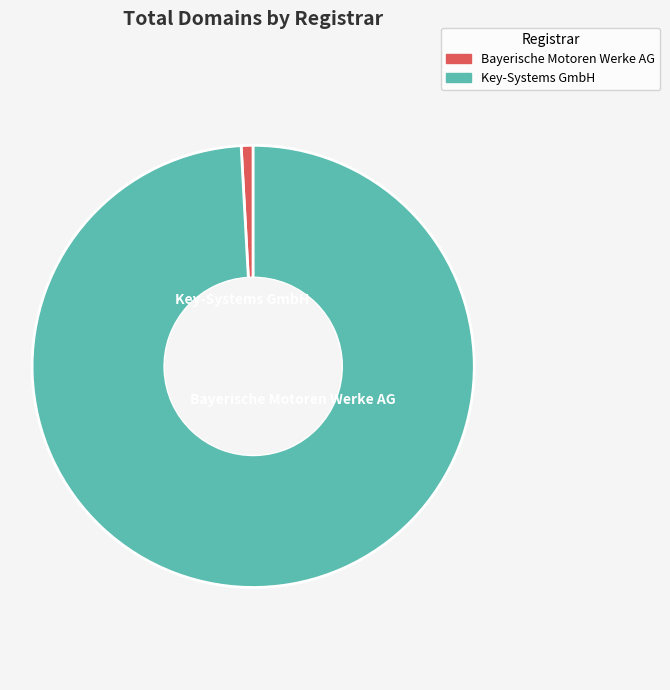

Is there any slice that represents more than half of the pie?

Yes